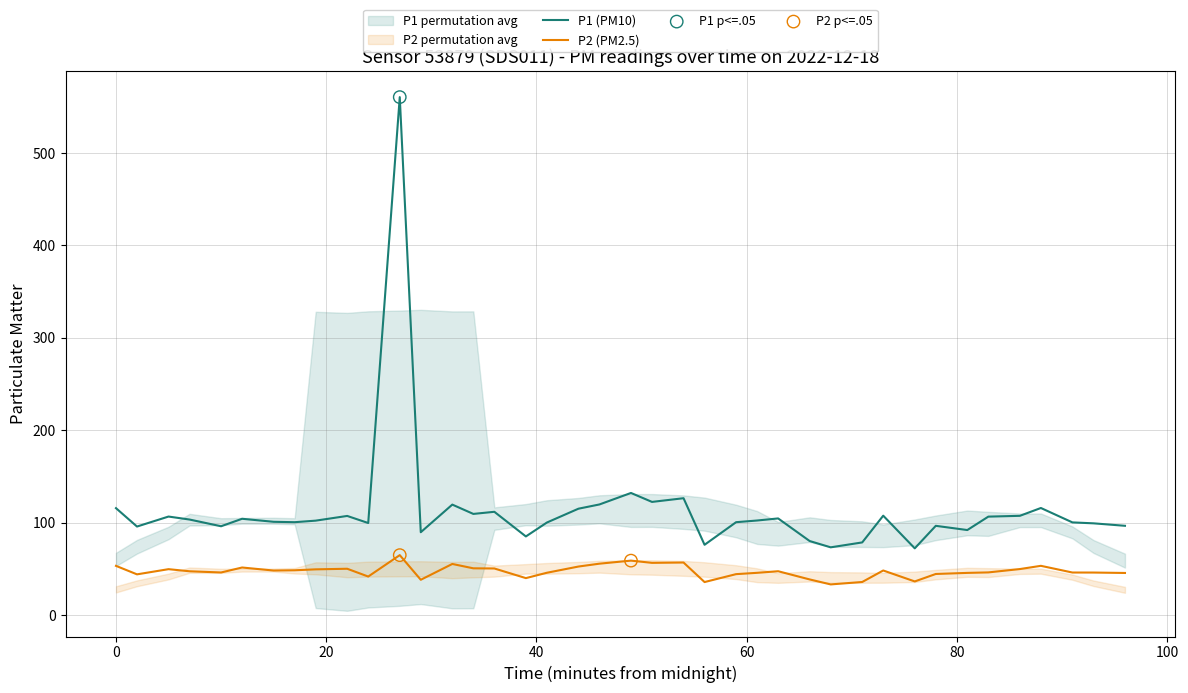

Which series has the largest total across all categories?

P1